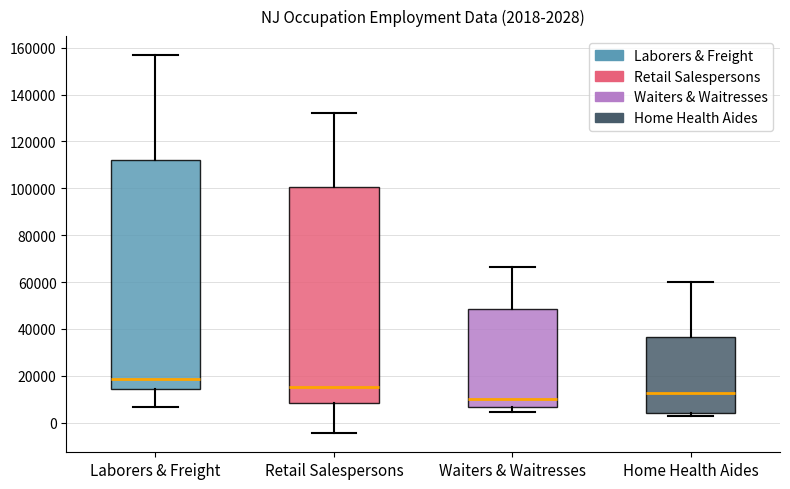

Comparing the boxes themselves (not the whiskers), which one is the tallest?

Laborers & Freight